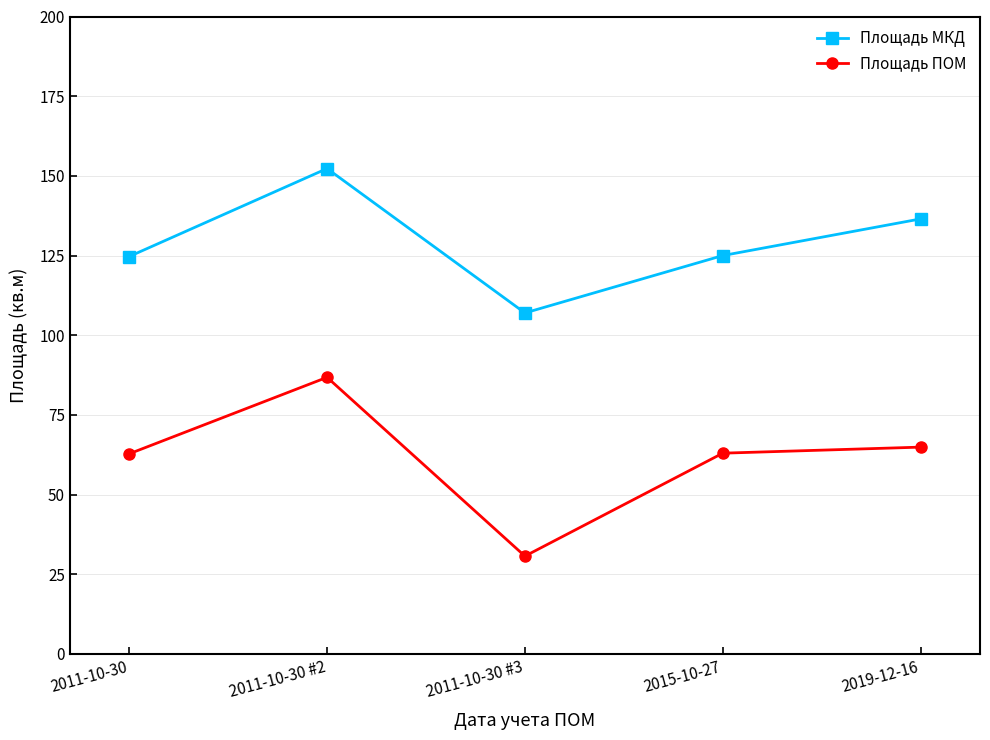

What value does the Площадь МКД series have at 2019-12-16?

136.5